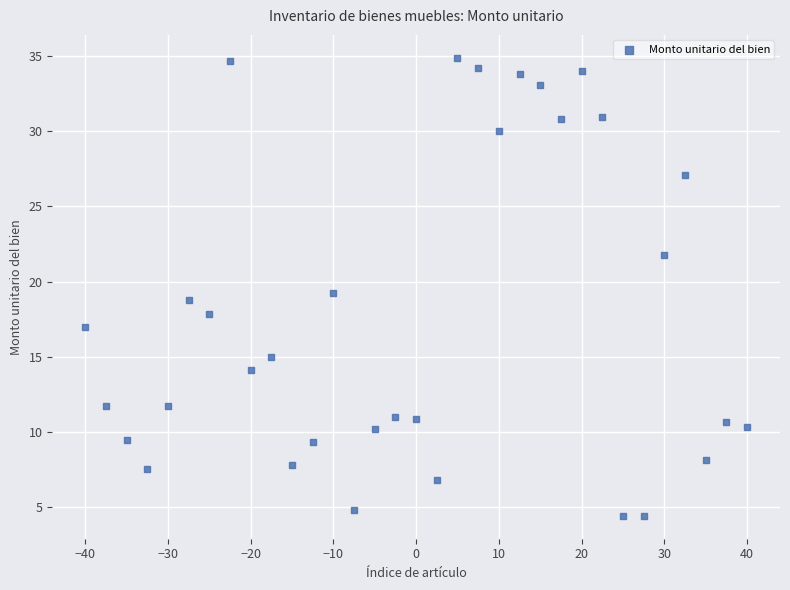

What is the range of Y values (max minus min)?

30.4